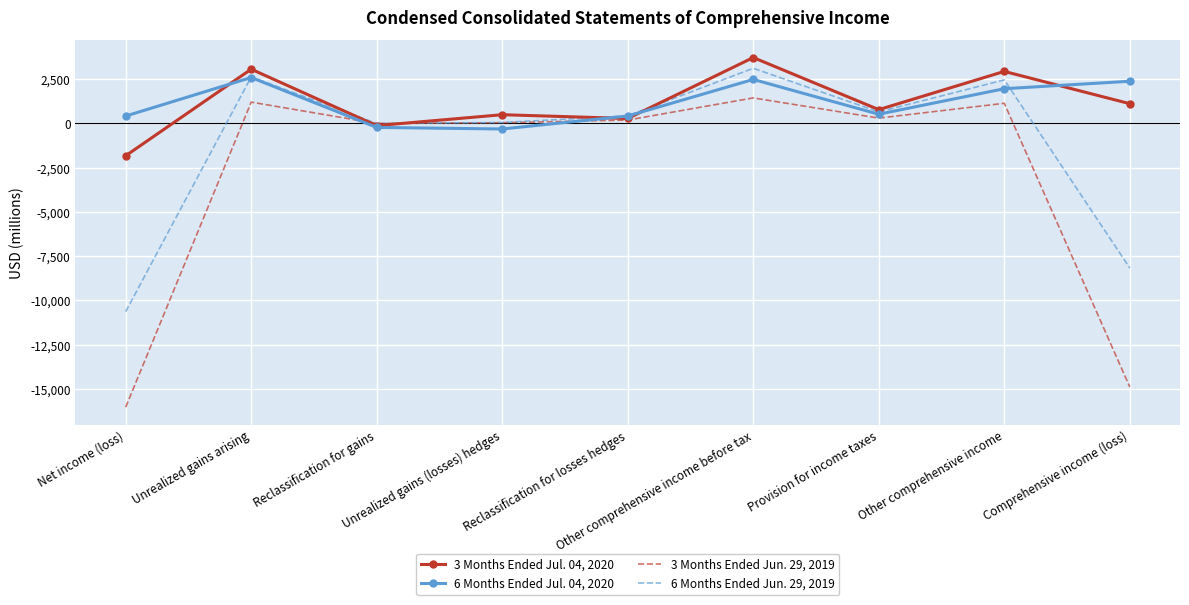

Rank the series by their maximum value, from lowest to highest.

3 Months Ended Jun. 29, 2019, 6 Months Ended Jul. 04, 2020, 6 Months Ended Jun. 29, 2019, 3 Months Ended Jul. 04, 2020